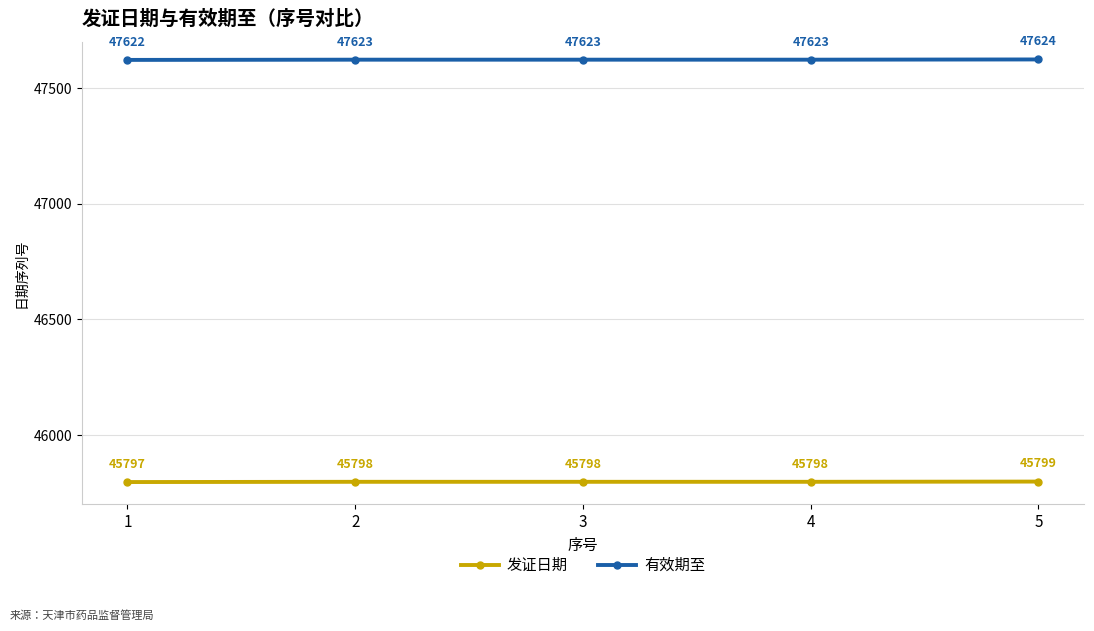

Reading left to right, extract all data points from this chart.

发证日期: 45797	45798	45798	45798	45799
有效期至: 47622	47623	47623	47623	47624